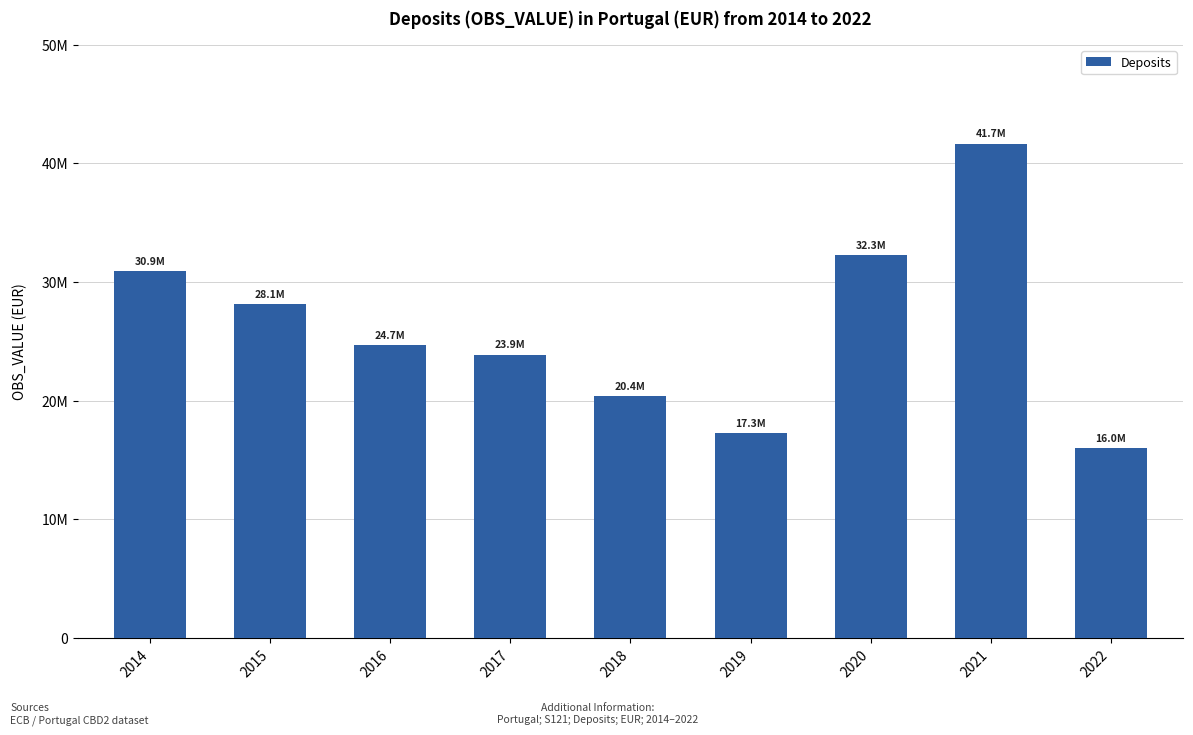

How many bars are there in total?

9